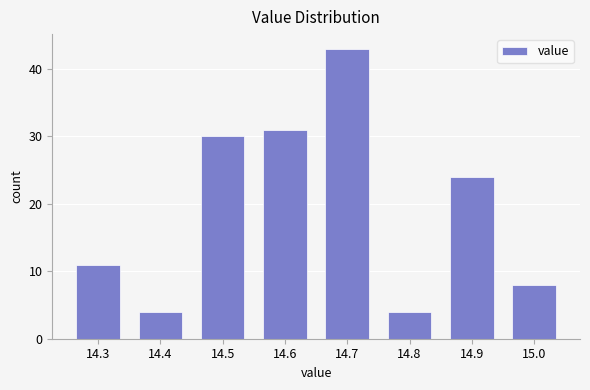

Reading right to left, list all the values displayed in this chart.

15.0=8	14.9=24	14.8=4	14.7=43	14.6=31	14.5=30	14.4=4	14.3=11